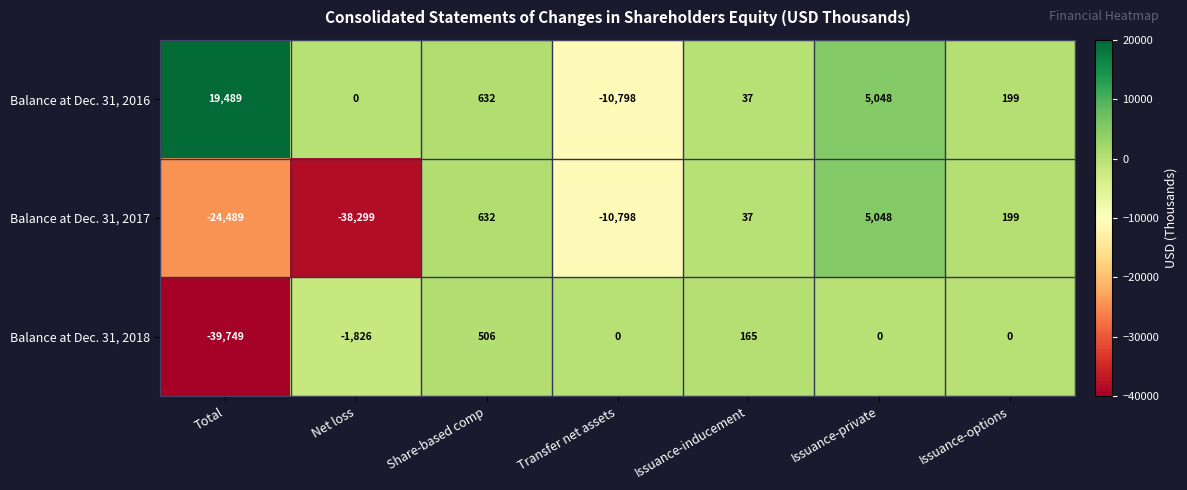

At how many categories does at least one series exceed 7389?

1